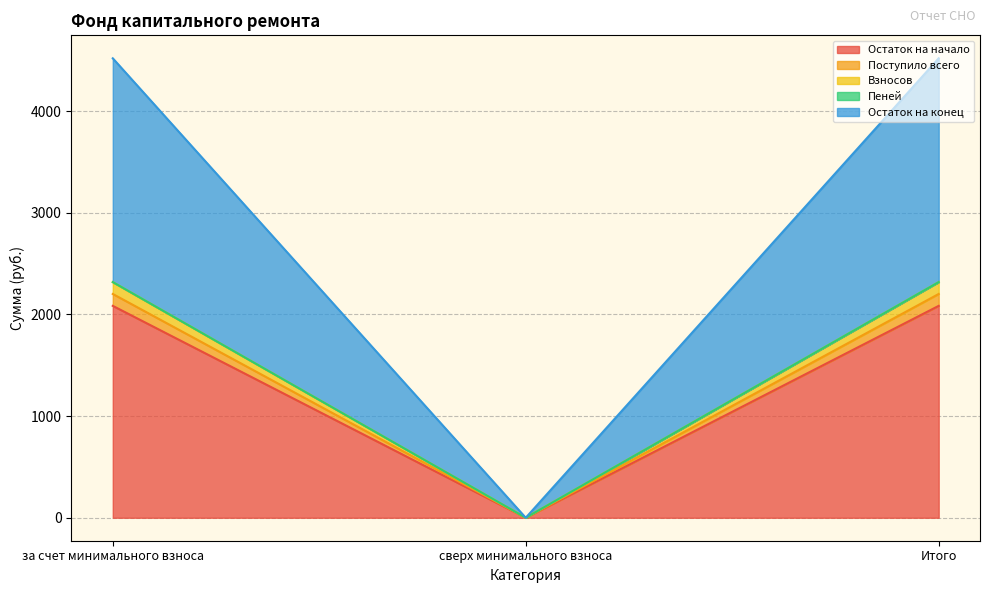

What are all the series names shown in the legend?

Остаток на начало, Поступило всего, Взносов, Пеней, Остаток на конец